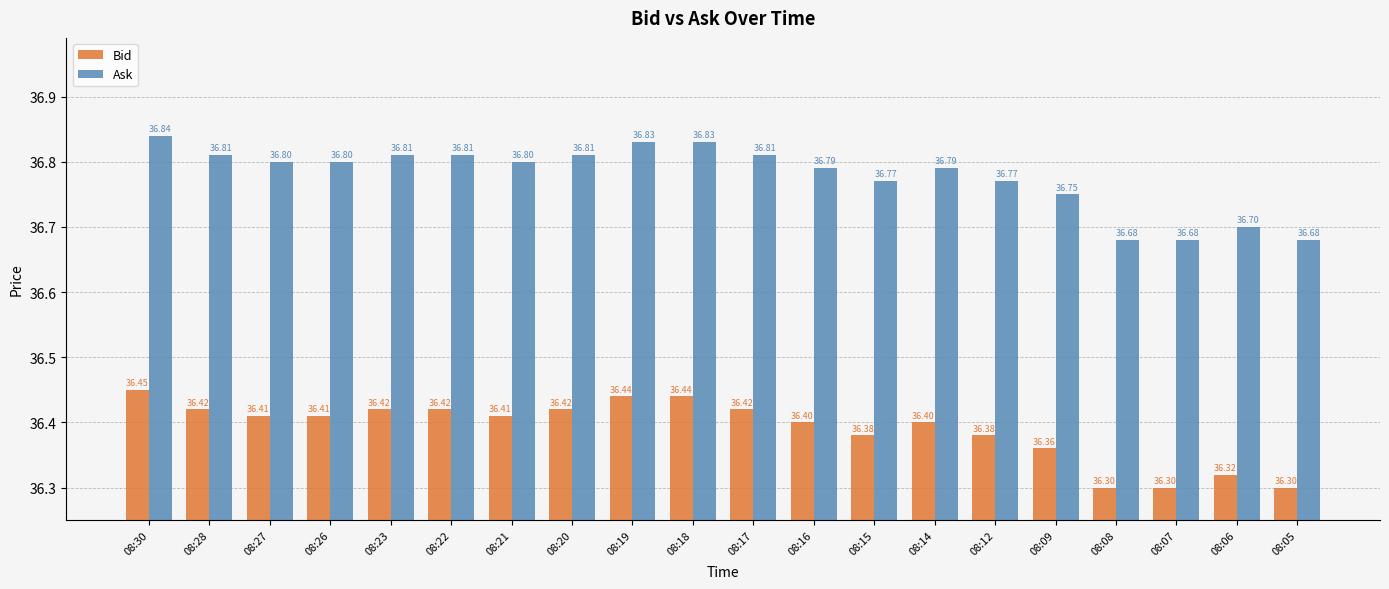

What value does the Bid series have at 08:26?

36.4